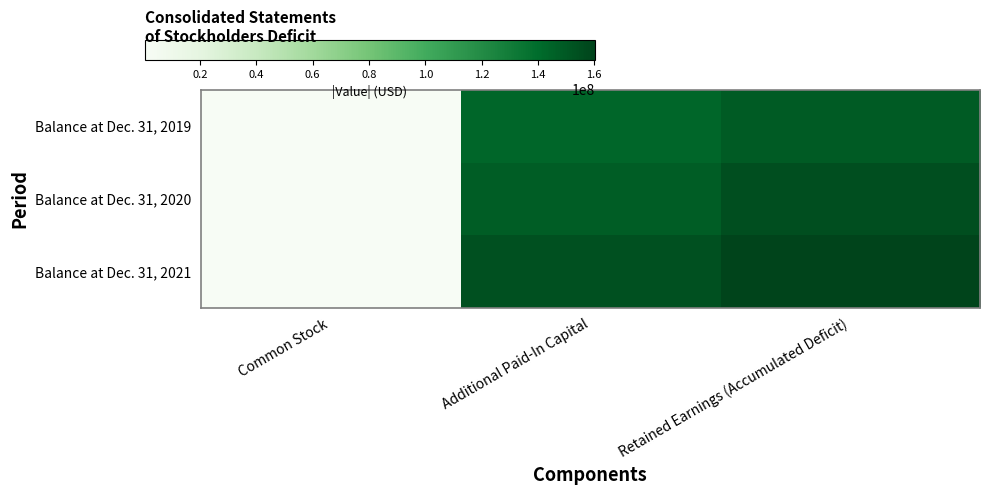

List the series in order of their overall mean, highest first.

Balance at Dec. 31, 2021, Balance at Dec. 31, 2020, Balance at Dec. 31, 2019